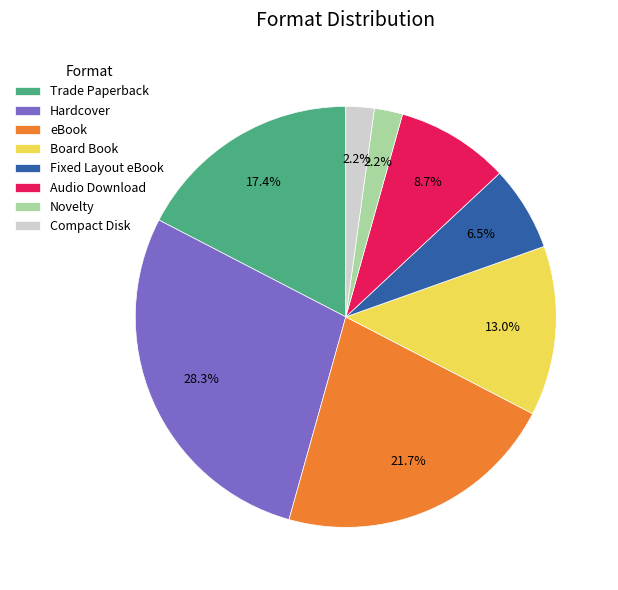

Is there any slice that represents more than half of the pie?

No